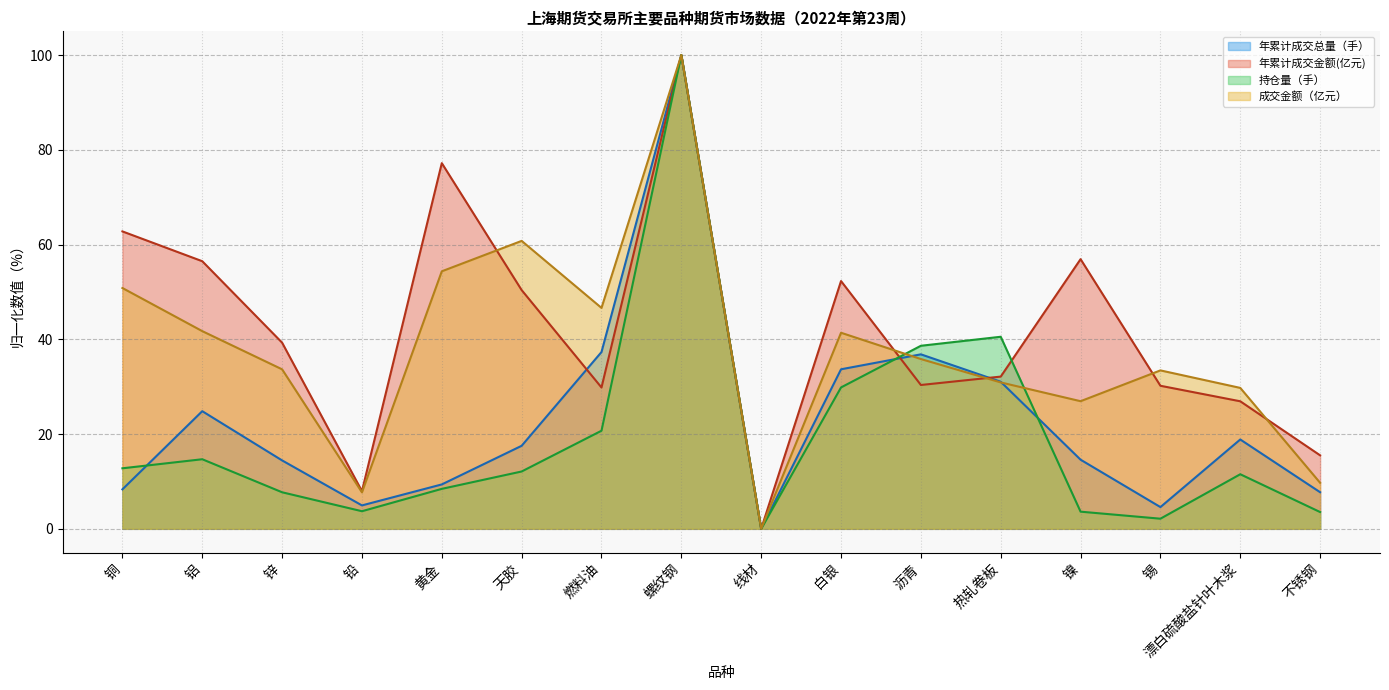

List the series in order of their overall mean, highest first.

年累计成交金额(亿元), 成交金额（亿元）, 年累计成交总量（手）, 持仓量（手）